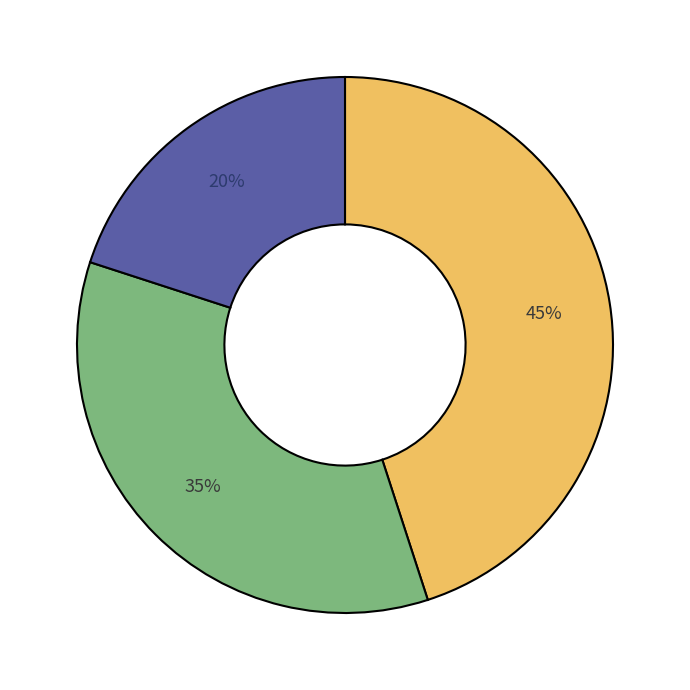

How many slices are in this pie chart?

3